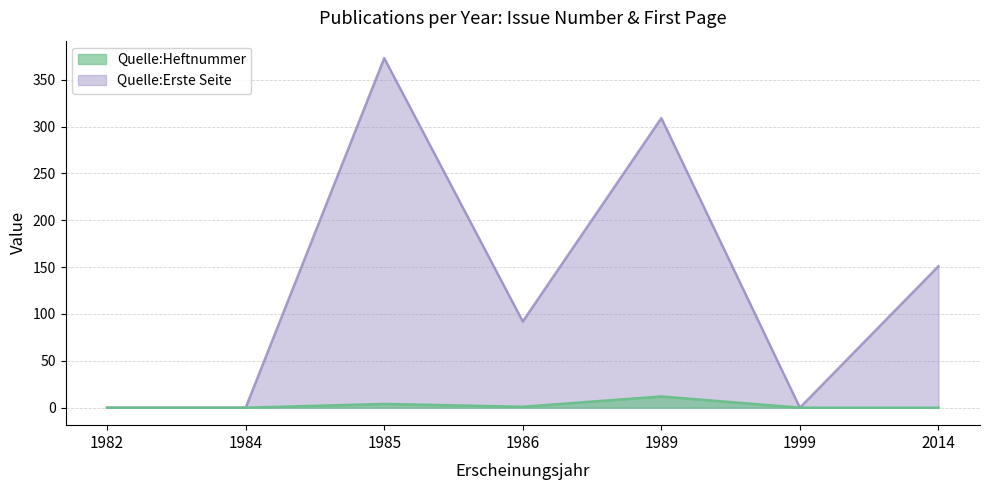

Is it true that Quelle:Erste Seite equals 52 at 1986?

False